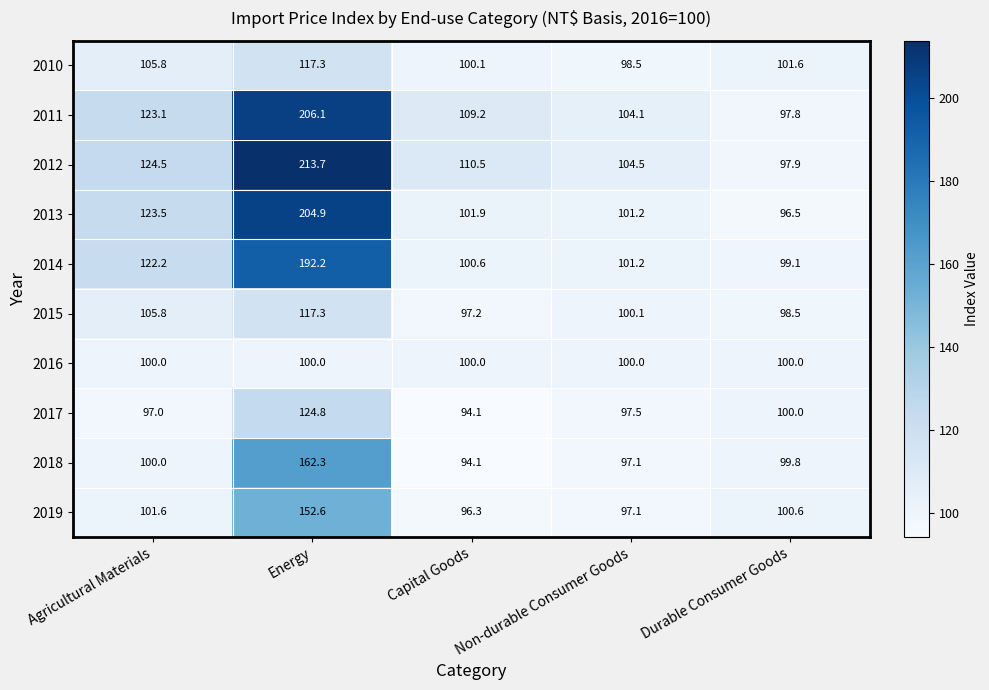

What is the total value across all series at Agricultural Materials?

1103.5